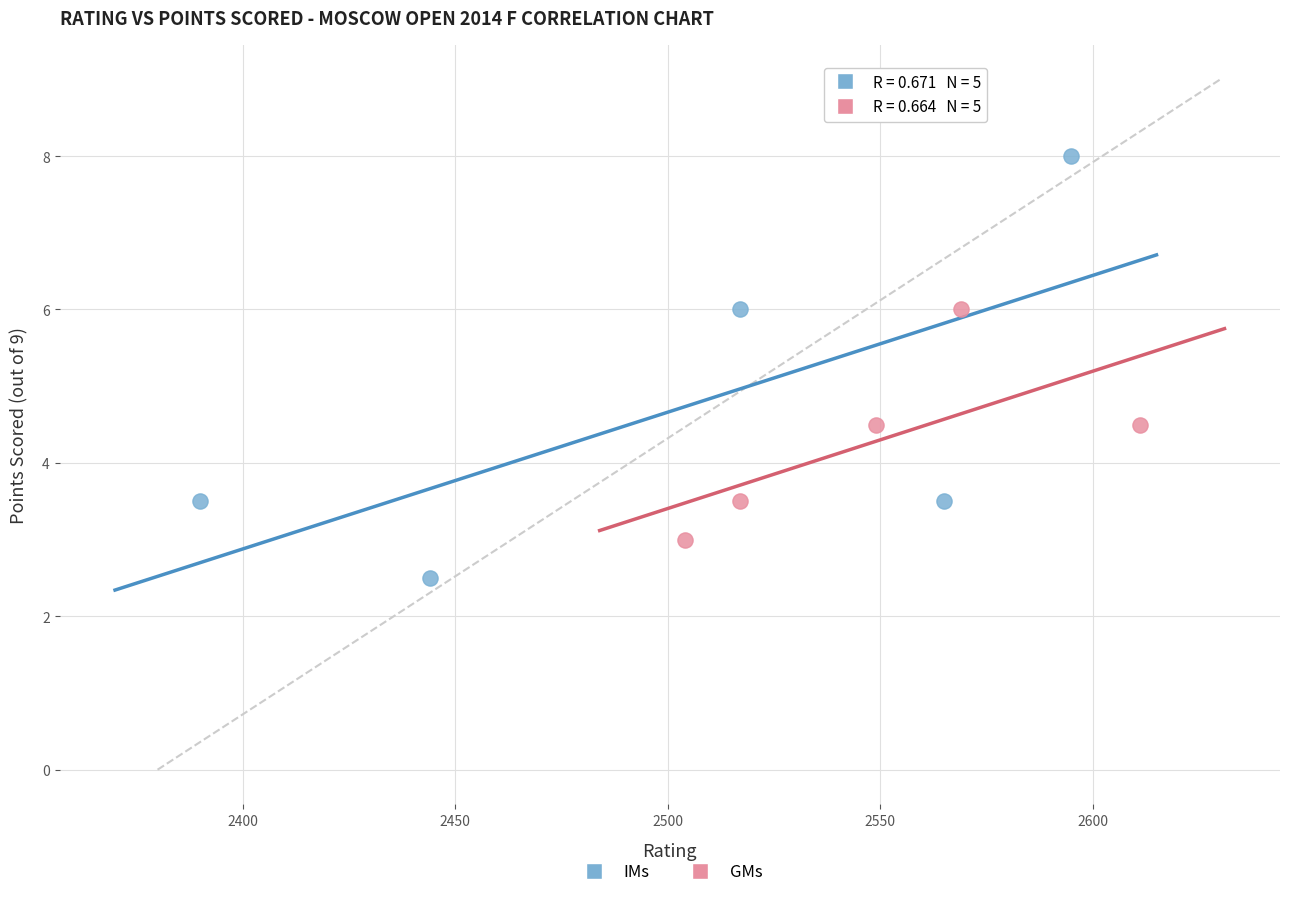

Which series reaches the minimum Y coordinate?

IMs